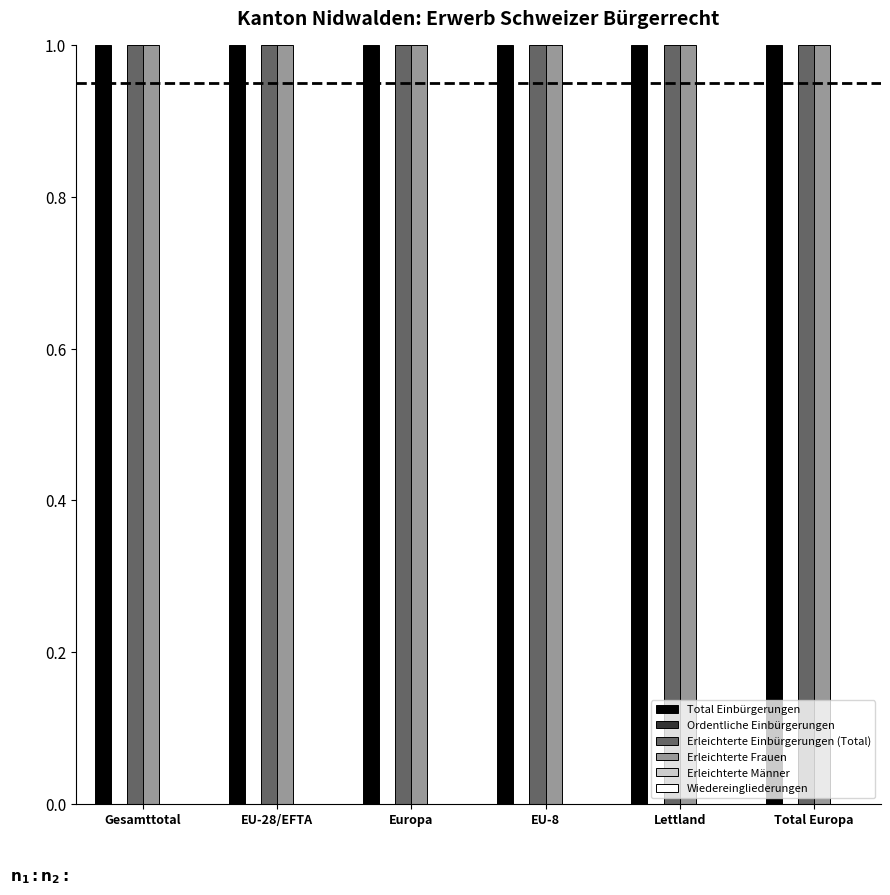

The value of Ordentliche Einbürgerungen at Lettland is 0. True or false?

True